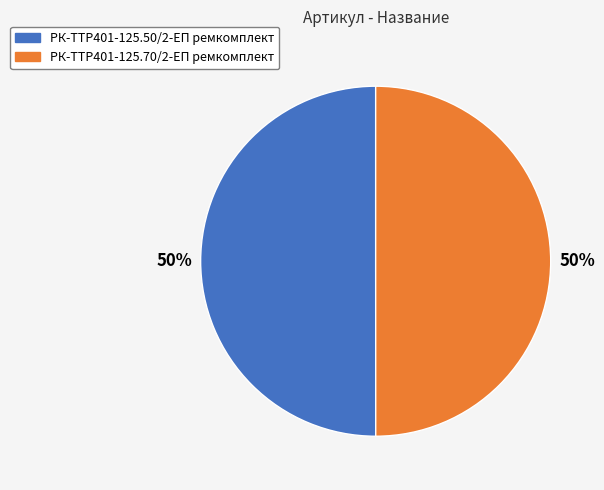

Combined, do РК-TTР401-125.50/2-ЕП ремкомплект and РК-TTР401-125.70/2-ЕП ремкомплект account for over 50%?

Yes